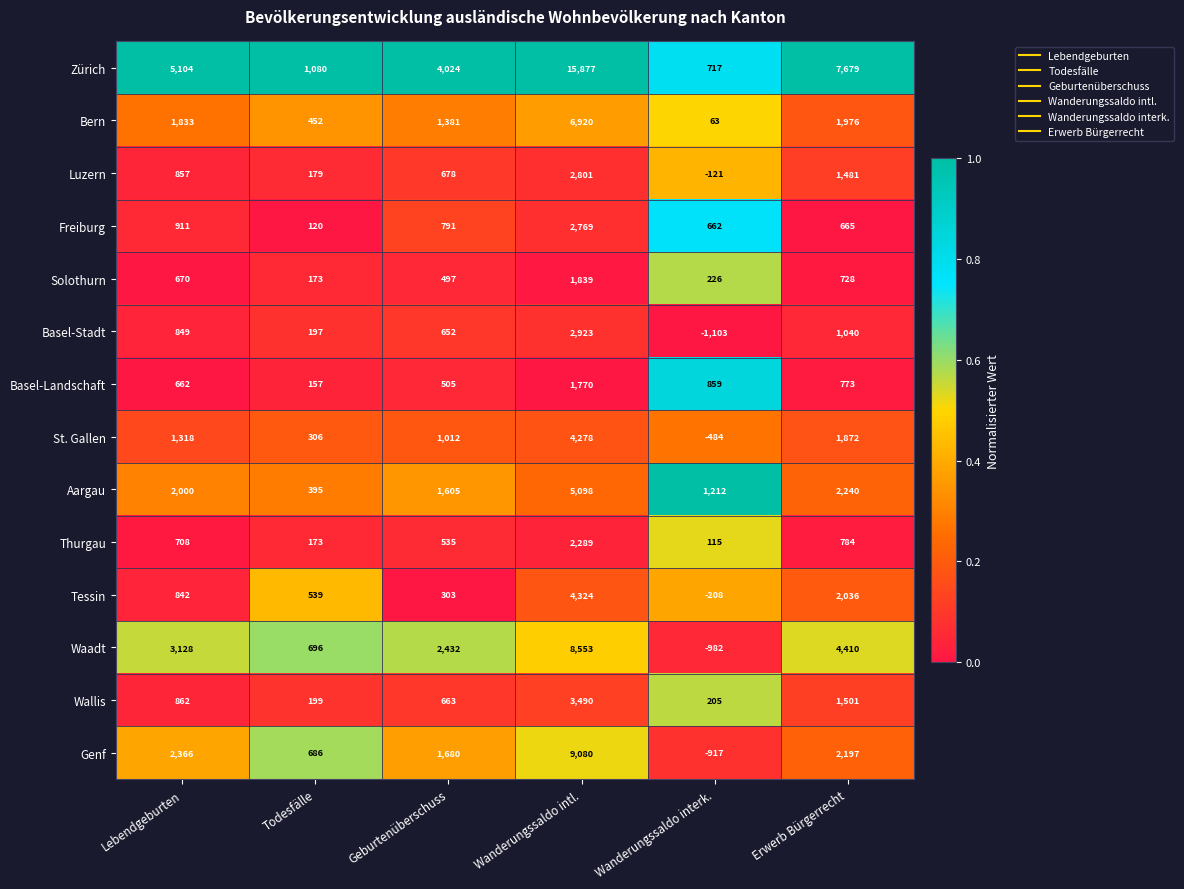

At Erwerb Bürgerrecht, list the series in order from smallest to largest.

Freiburg, Solothurn, Basel-Landschaft, Thurgau, Basel-Stadt, Luzern, Wallis, St. Gallen, Bern, Tessin, Genf, Aargau, Waadt, Zürich